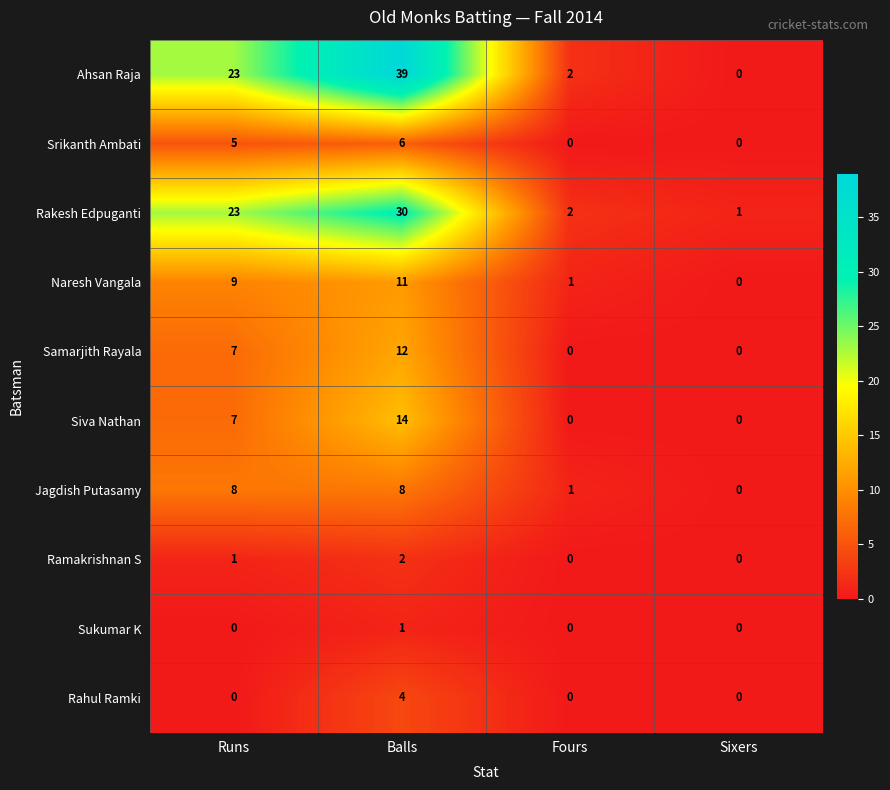

How many values in Siva Nathan are above zero?

2